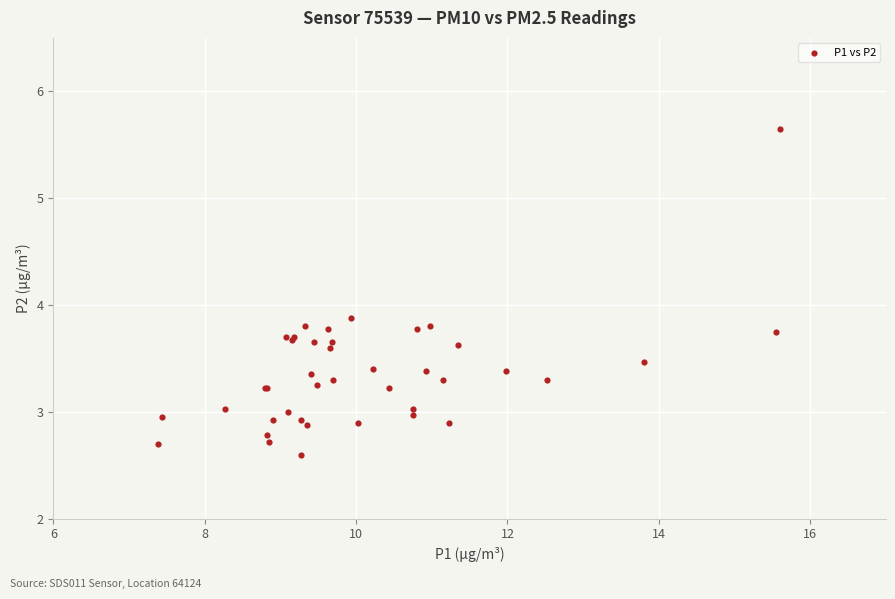

What Y value in the scatter plot is closest to 4?

3.9